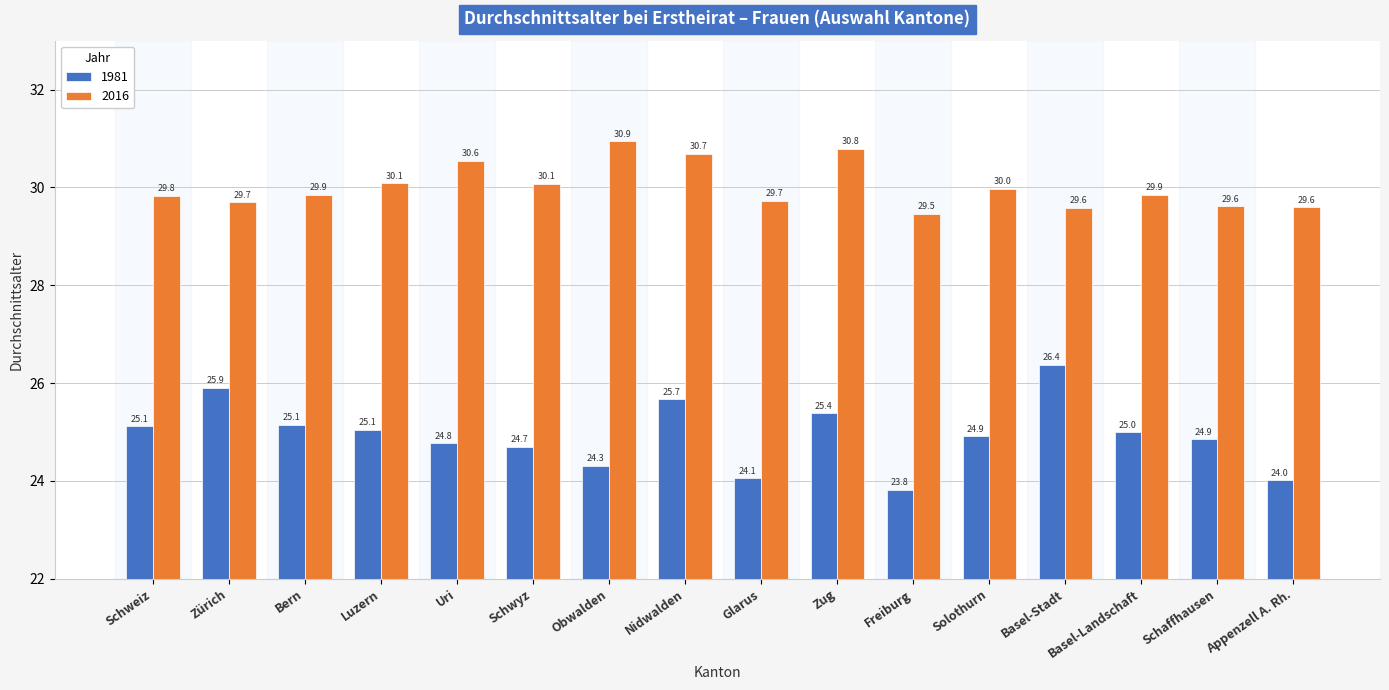

What is the greatest value displayed?

30.9